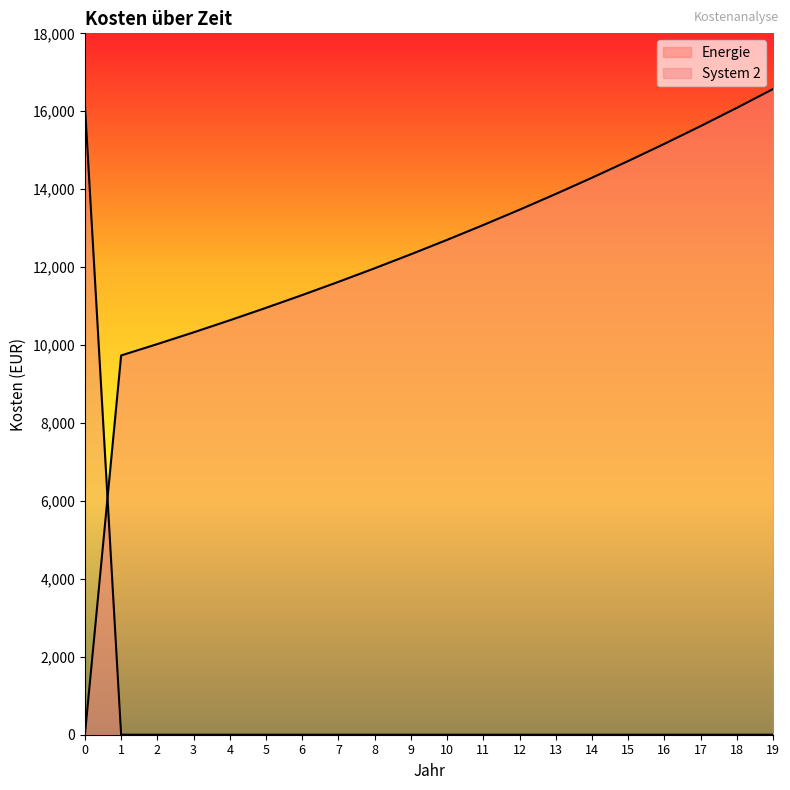

Count the number of categories in the chart.

20